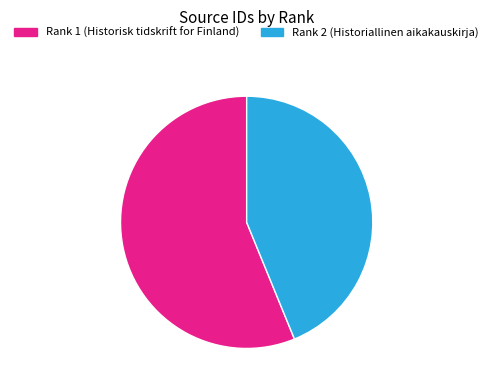

Does any single category account for the majority?

Yes